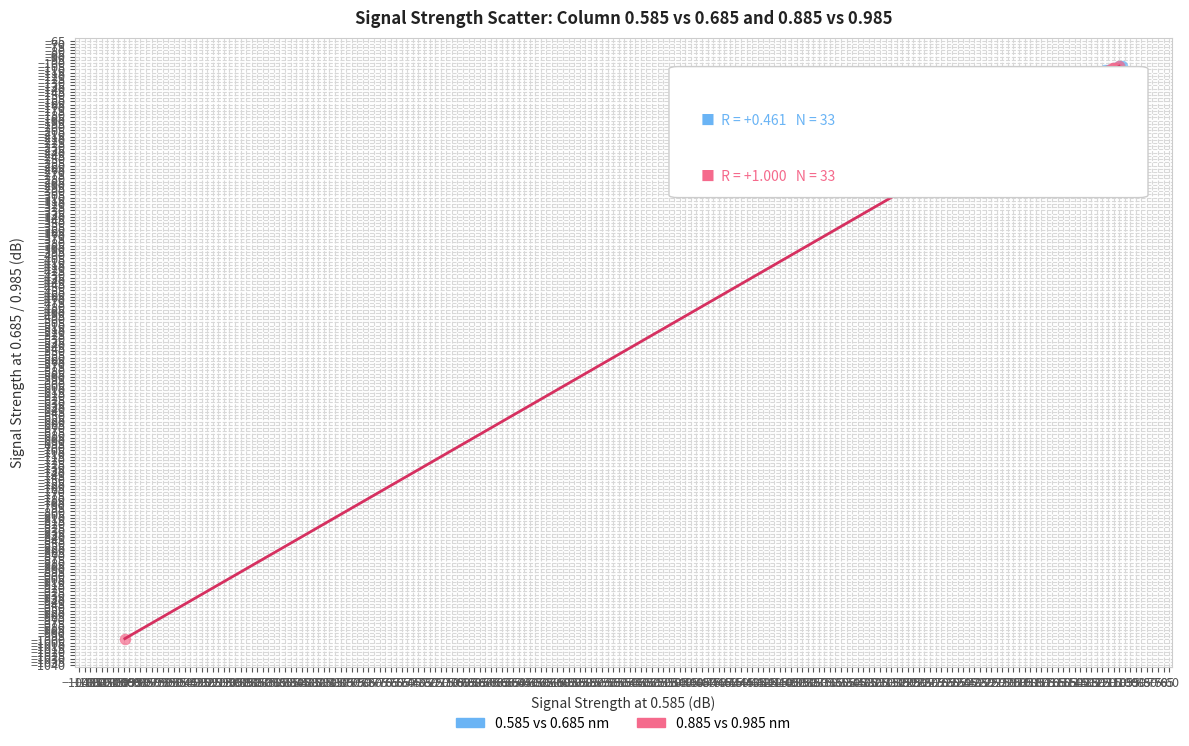

Which series contains the lowest Y value?

0.885 vs 0.985 nm